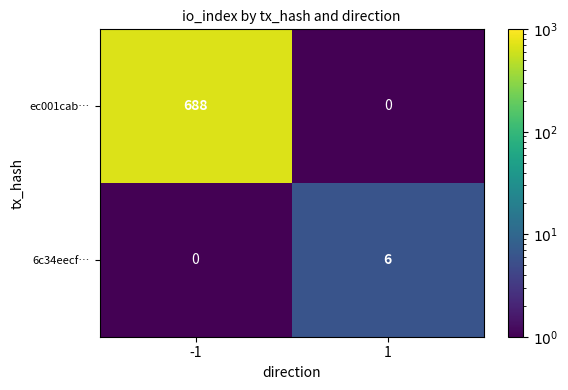

Which category has the highest value across all series?

-1